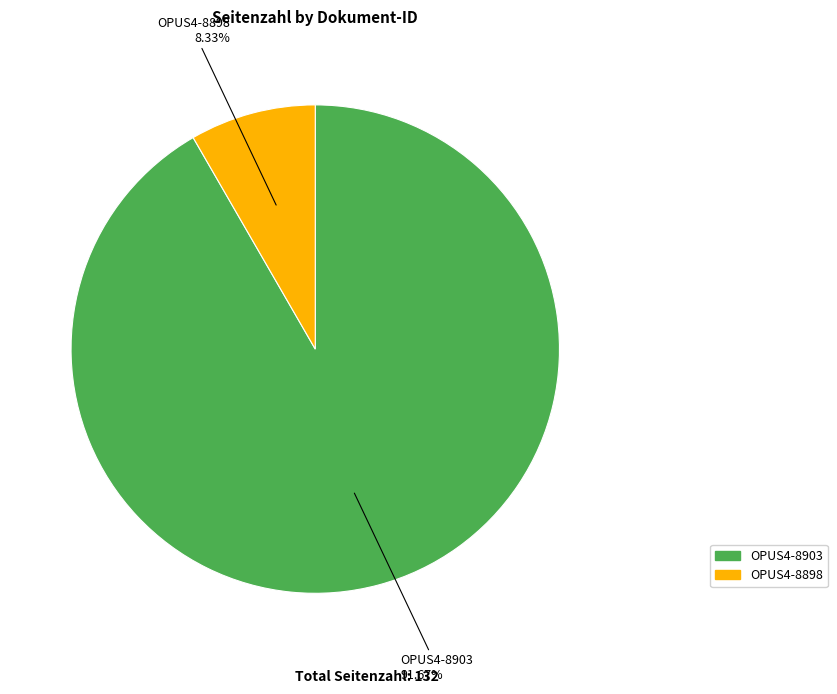

Between OPUS4-8903 and OPUS4-8898, which is larger?

OPUS4-8903